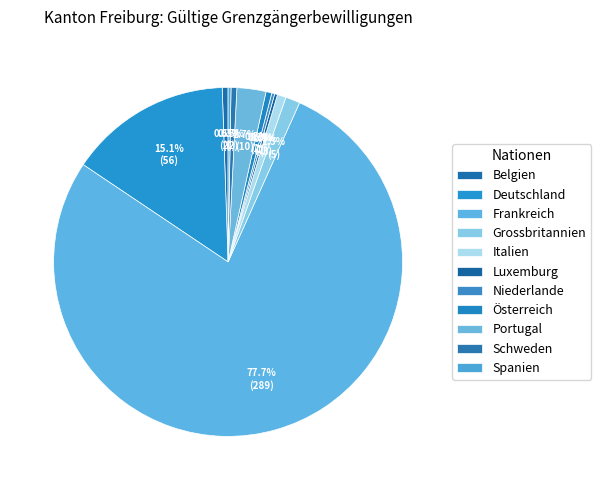

Which category has the smallest portion of the pie?

Luxemburg